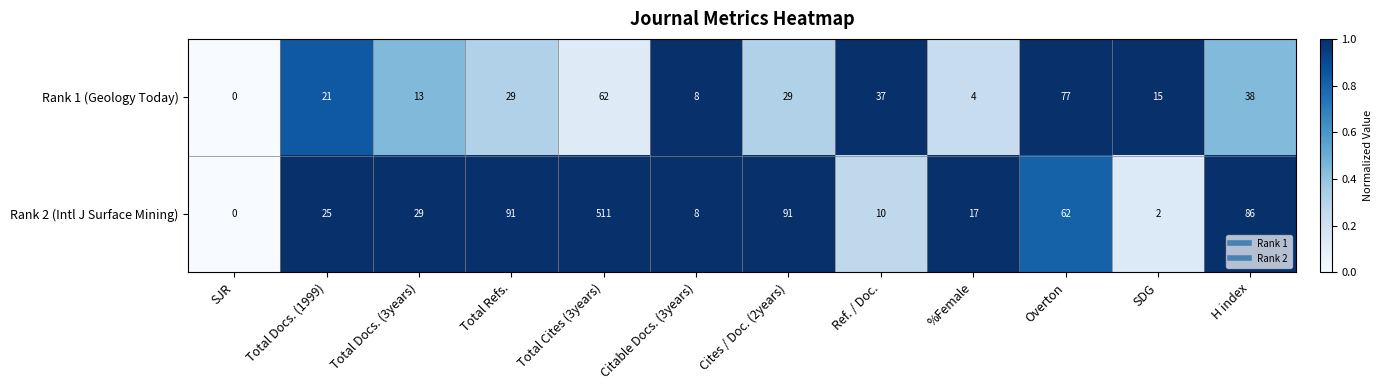

Which series has the largest total across all categories?

Rank 2 (Intl J Surface Mining)